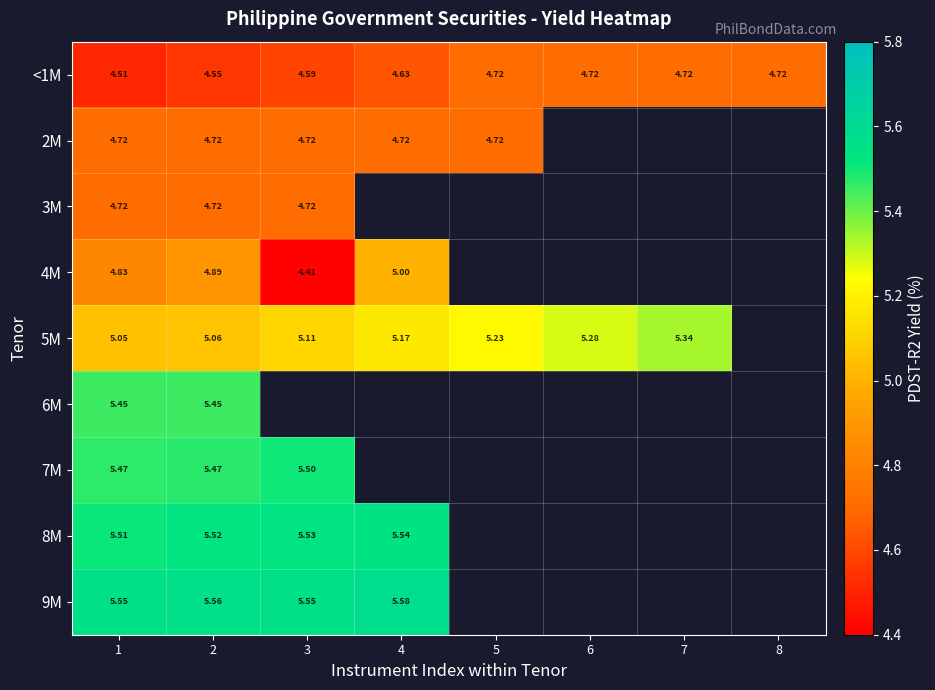

What is the spread (max minus min) of values at 7?

0.6